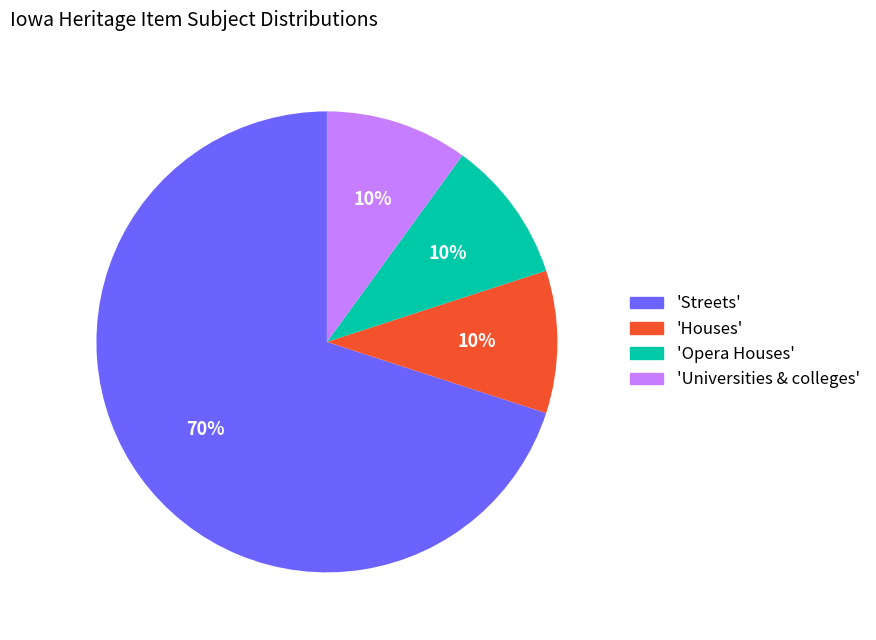

Is there a majority slice in this chart?

Yes